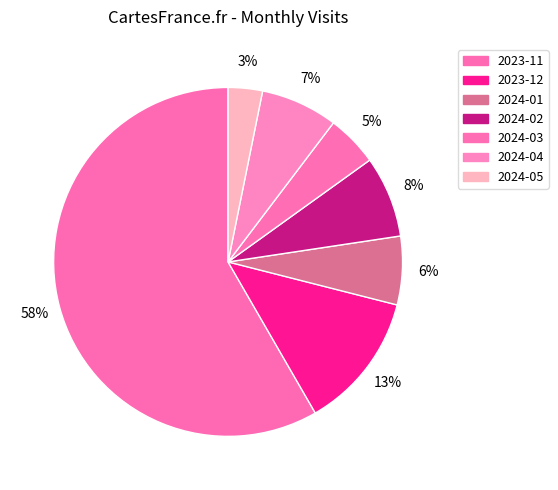

How many segments does this pie chart have?

7